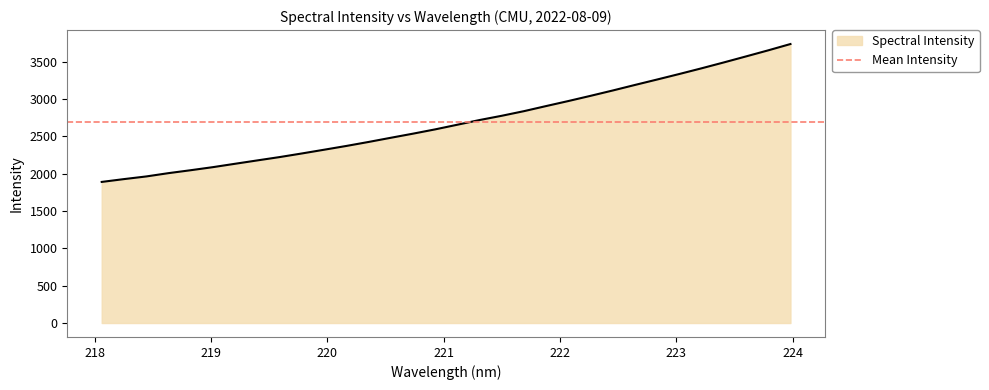

What position from the right is 223.5987?

3